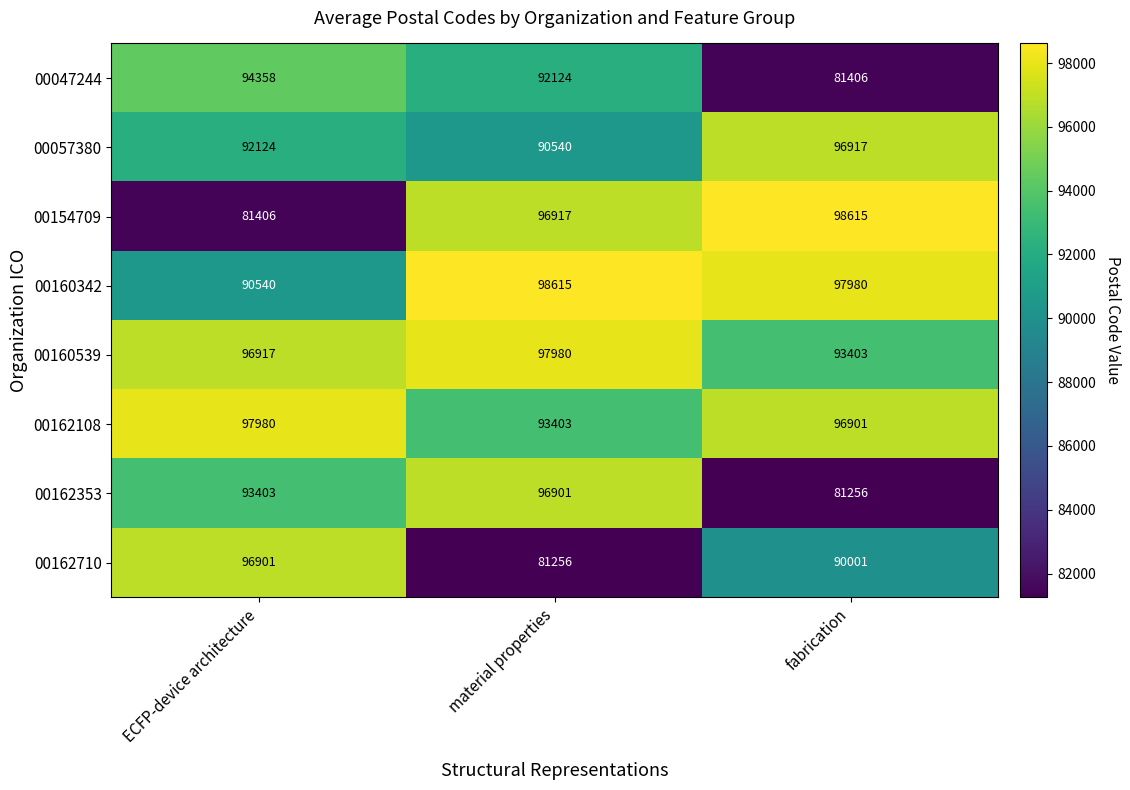

At how many categories does at least one series exceed 89801?

3